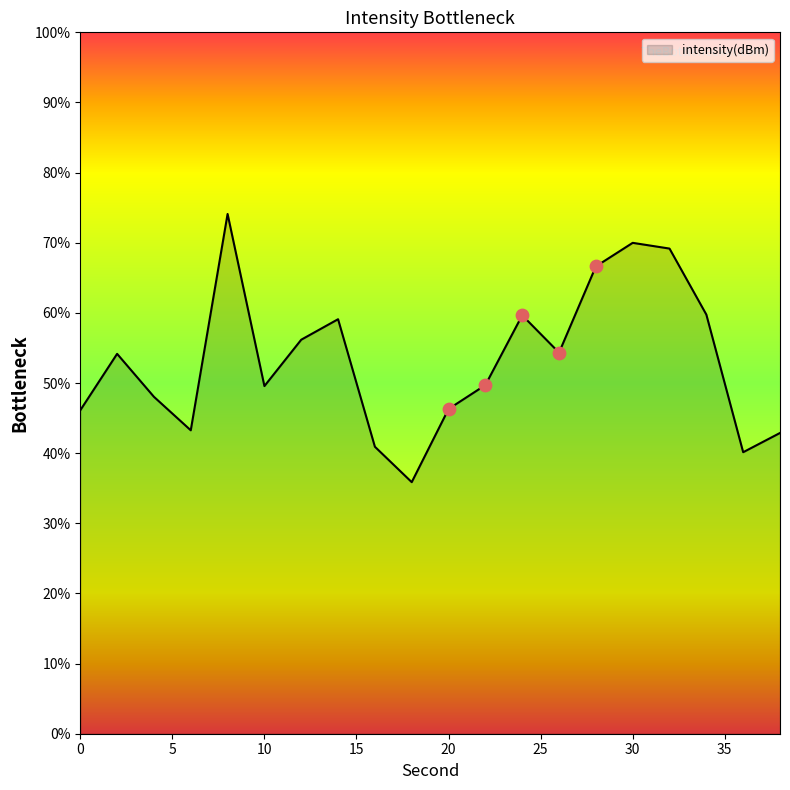

What is the minimum value shown in the chart?

35.9